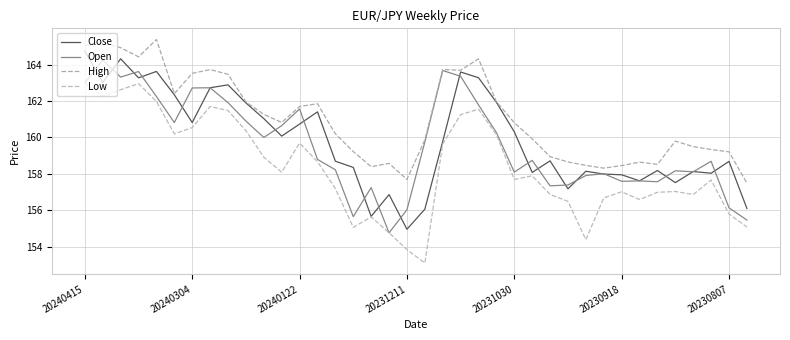

Count the number of data series in this chart.

4